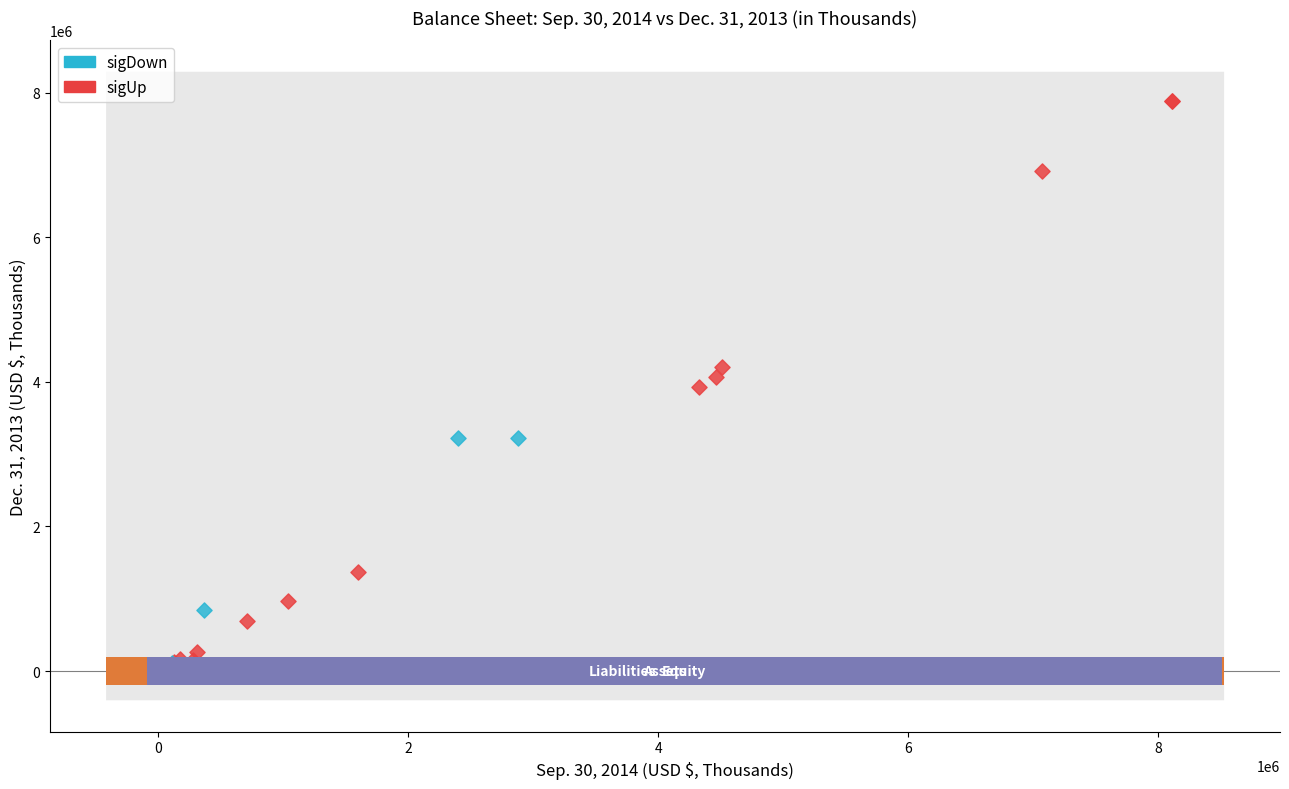

Which series reaches the maximum Y coordinate?

sigUp